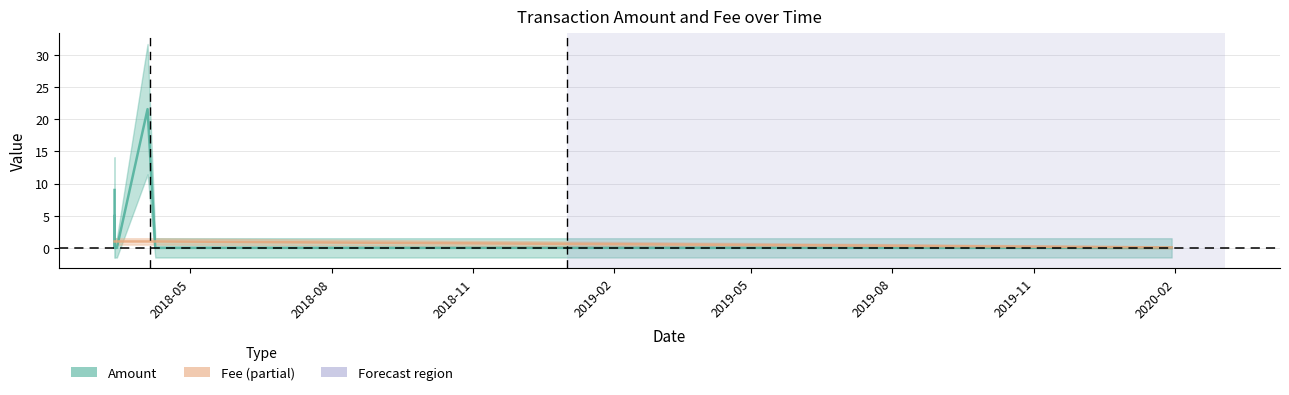

Is the value of Amount at 2019-11 greater than the value of Fee at 2019-05?

No